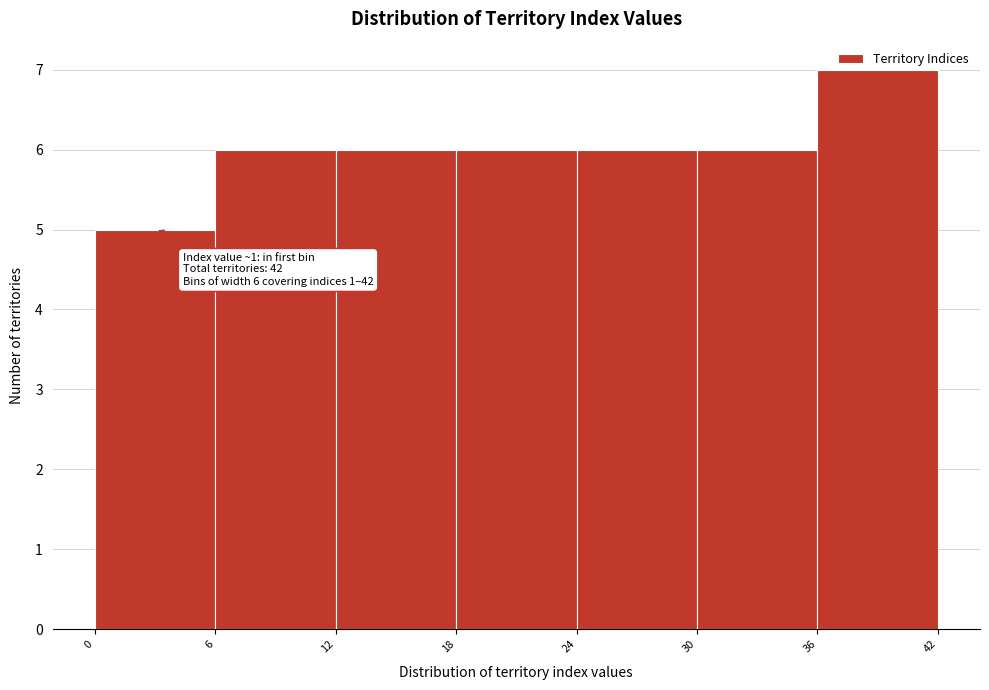

Over which range of the x-axis is the bar tallest?

36 to 42